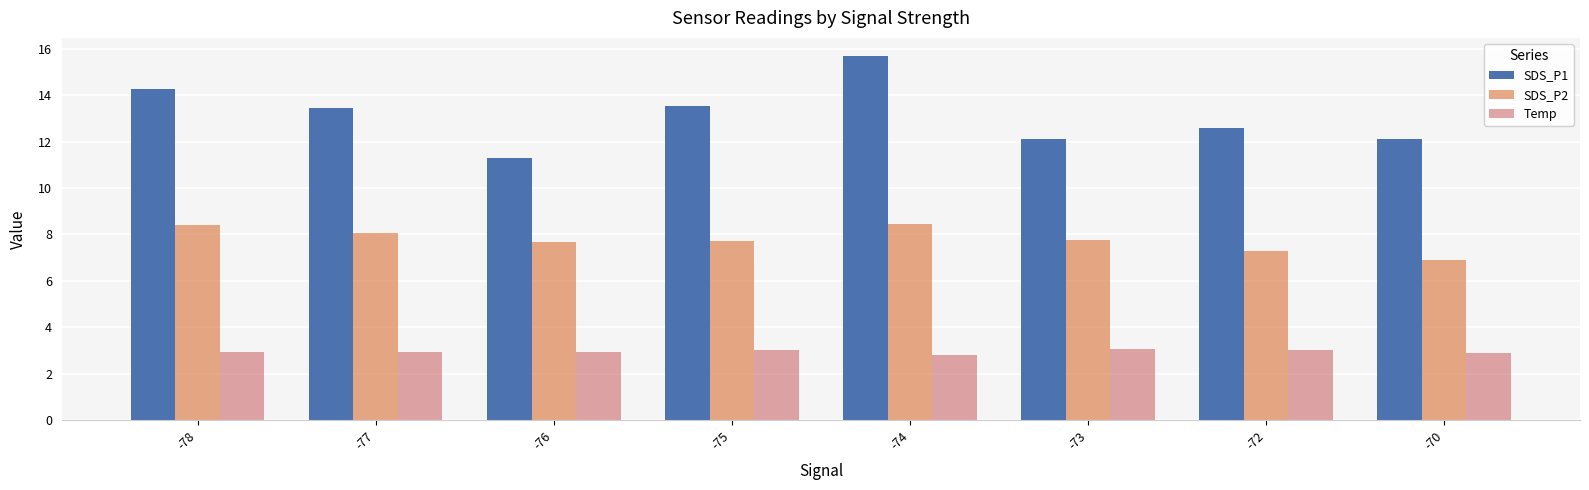

What is the sum of the SDS_P2 values at -77 and -73?

15.8